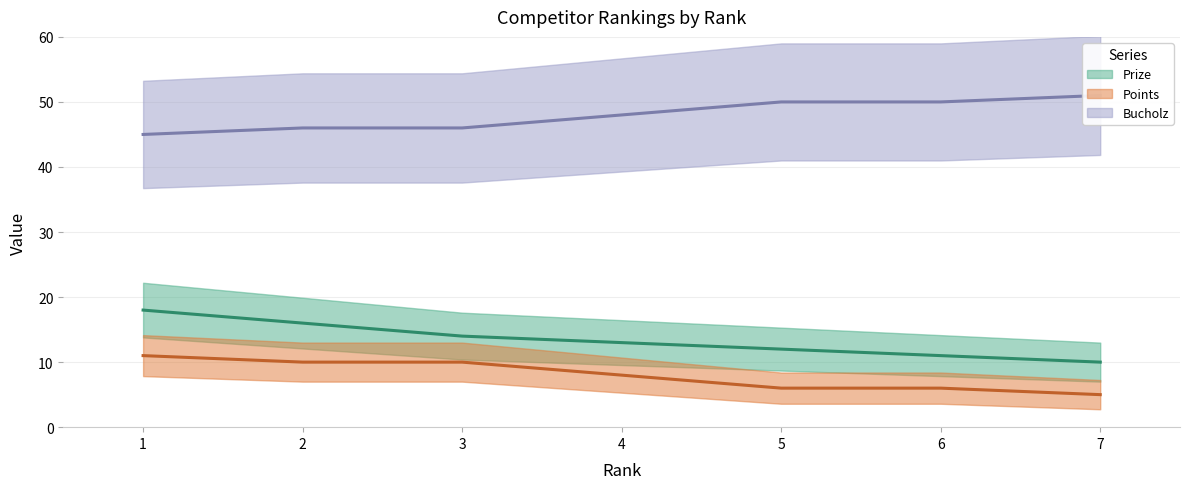

What is the sum of the Points values at 6 and 3?

16